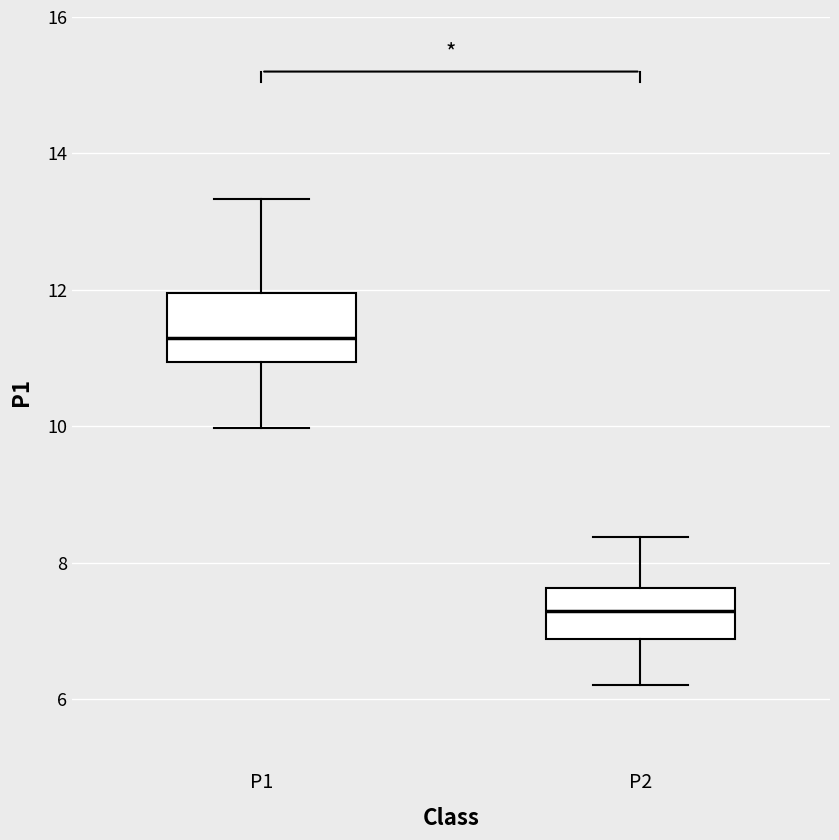

Where does the lower whisker of the box for P1 end on the y-axis? The values are not printed on the chart, so give them approximately, as read against the axis.

10.0